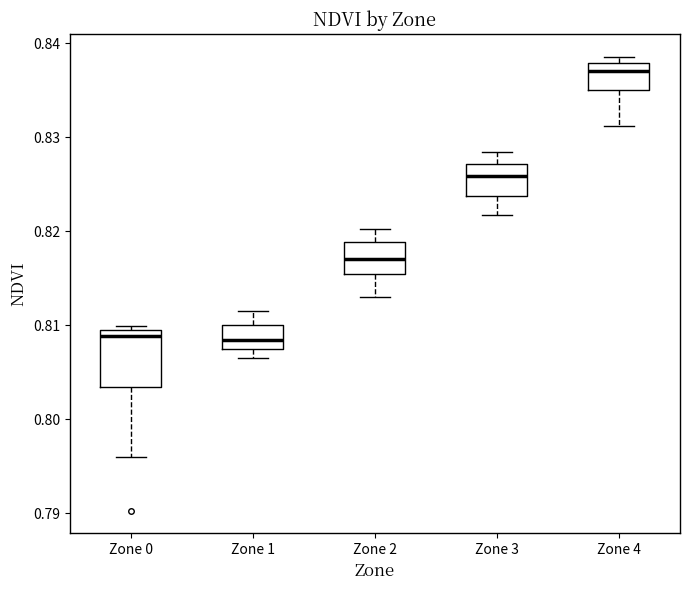

Reading left to right, read every box against the y-axis: the position of its median line, the range the box covers, and the ends of its whiskers. The values are not printed on the chart, so give them approximately, as read against the axis.

Zone 0: median 0.809 (just below the box's upper edge), box 0.803 to 0.809, whiskers 0.796 to 0.810
Zone 1: median 0.808, box 0.807 to 0.810, whiskers 0.807 (just below the box's lower edge) to 0.812
Zone 2: median 0.817, box 0.815 to 0.819, whiskers 0.813 to 0.820
Zone 3: median 0.826, box 0.824 to 0.827, whiskers 0.822 to 0.828
Zone 4: median 0.837, box 0.835 to 0.838, whiskers 0.831 to 0.839